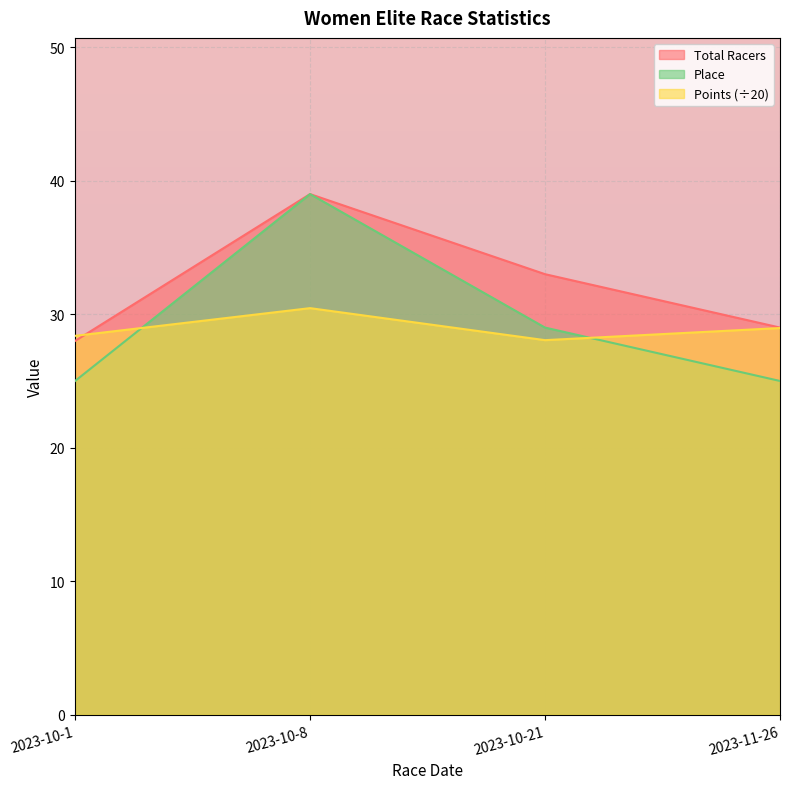

Count the number of data series in this chart.

3